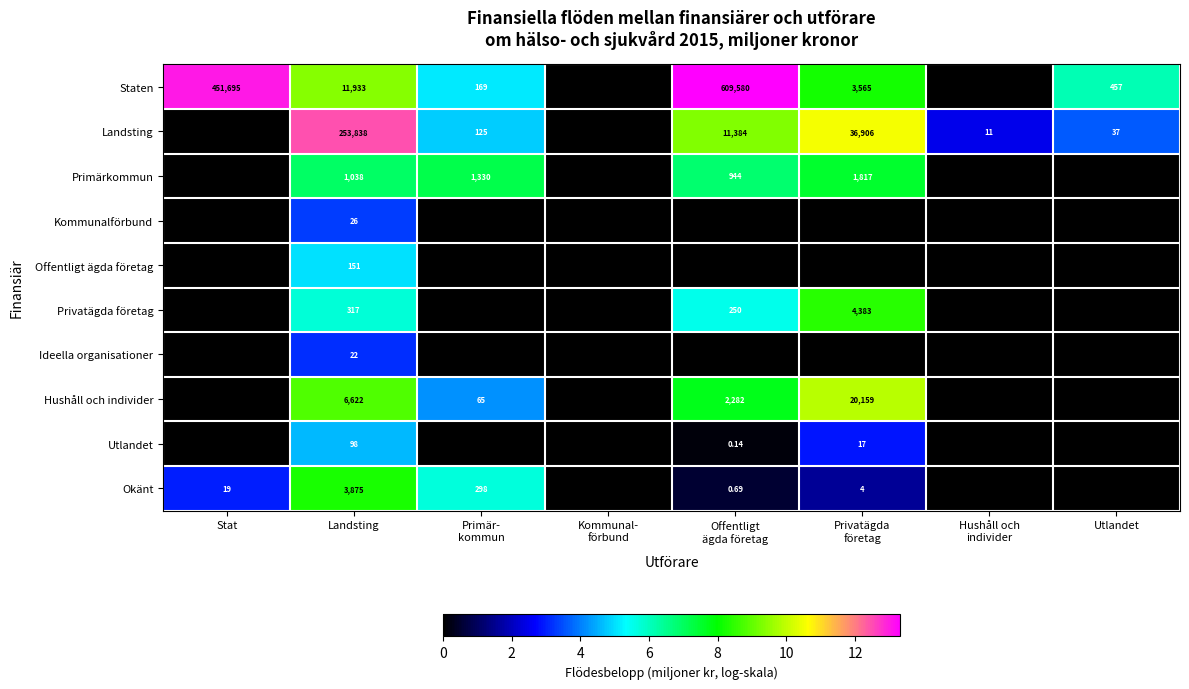

Rank the series at Hushåll och individer from lowest to highest value.

Staten, Primärkommun, Kommunalförbund, Offentligt ägda företag, Privatägda företag, Ideella organisationer, Hushåll och individer, Utlandet, Okänt, Landsting